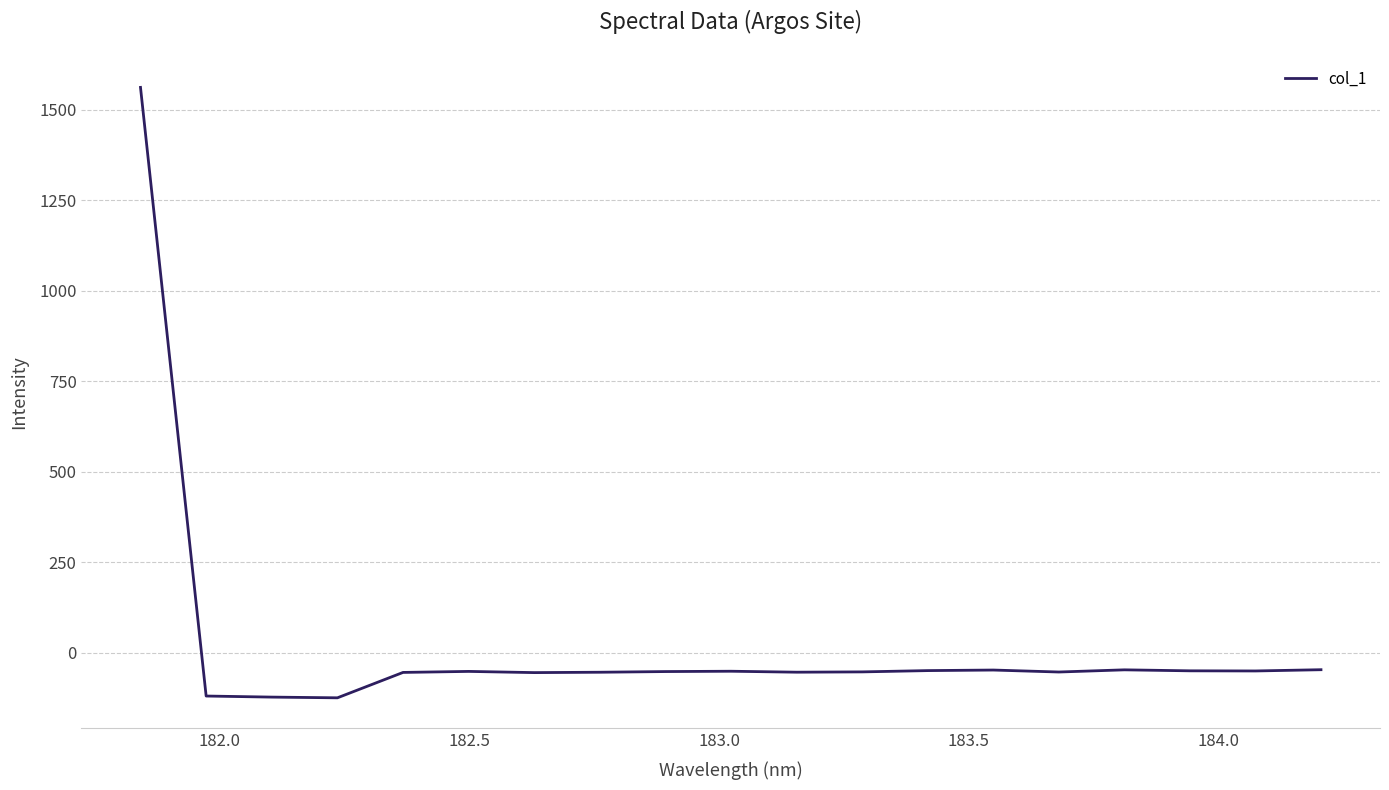

What is the difference between the maximum and minimum values?

1686.4